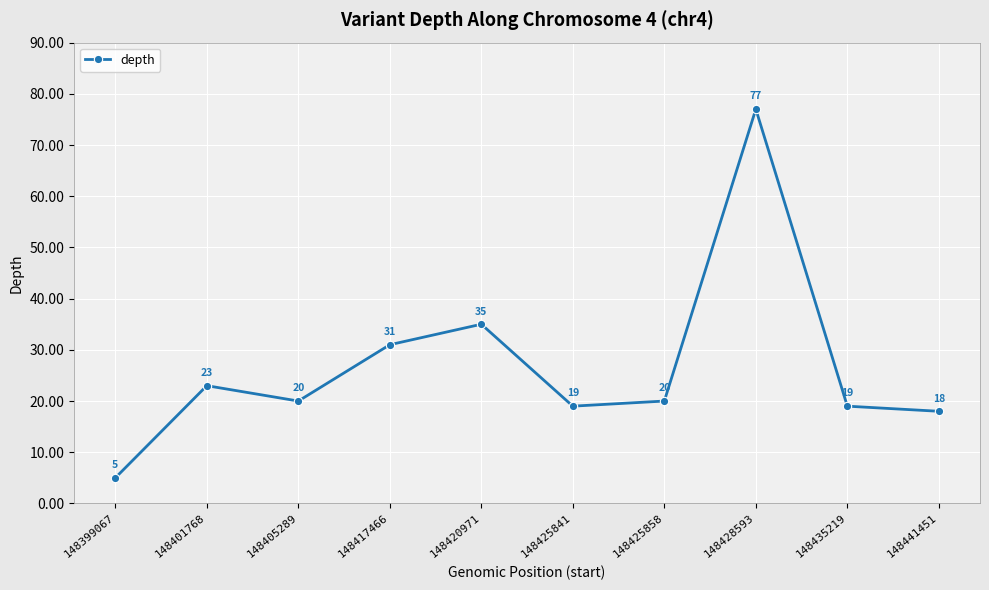

How many series are shown in this chart?

1